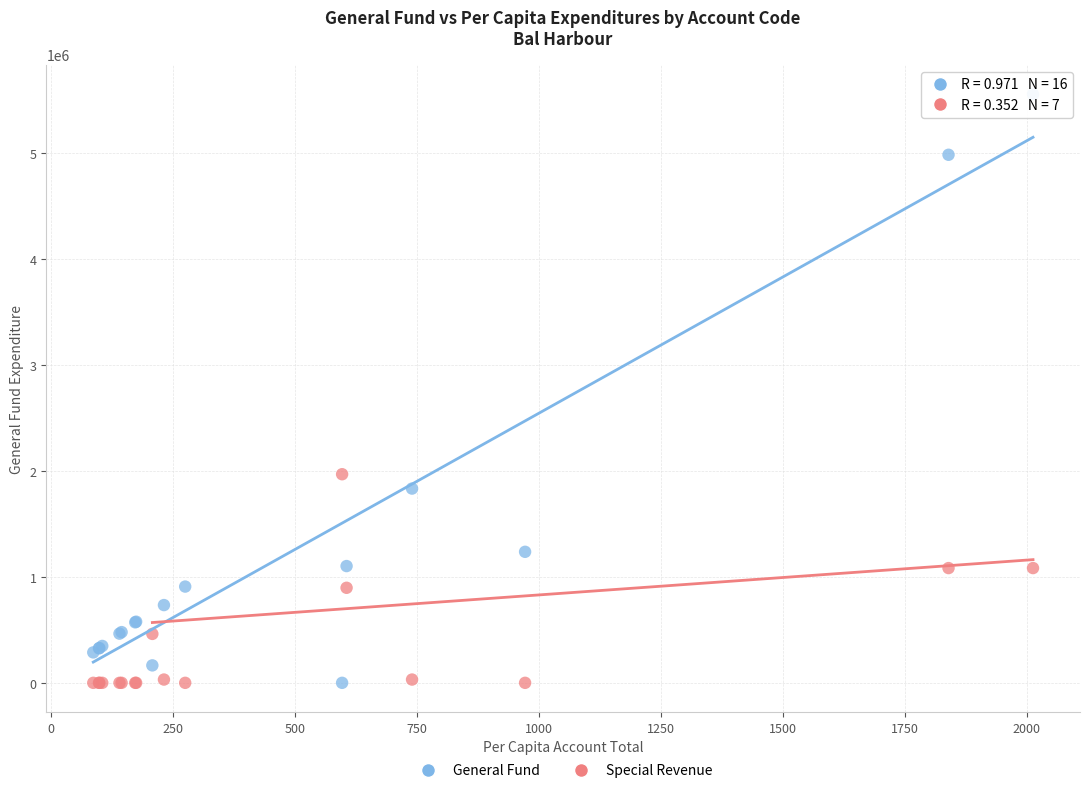

Which series contains the highest Y value?

General Fund